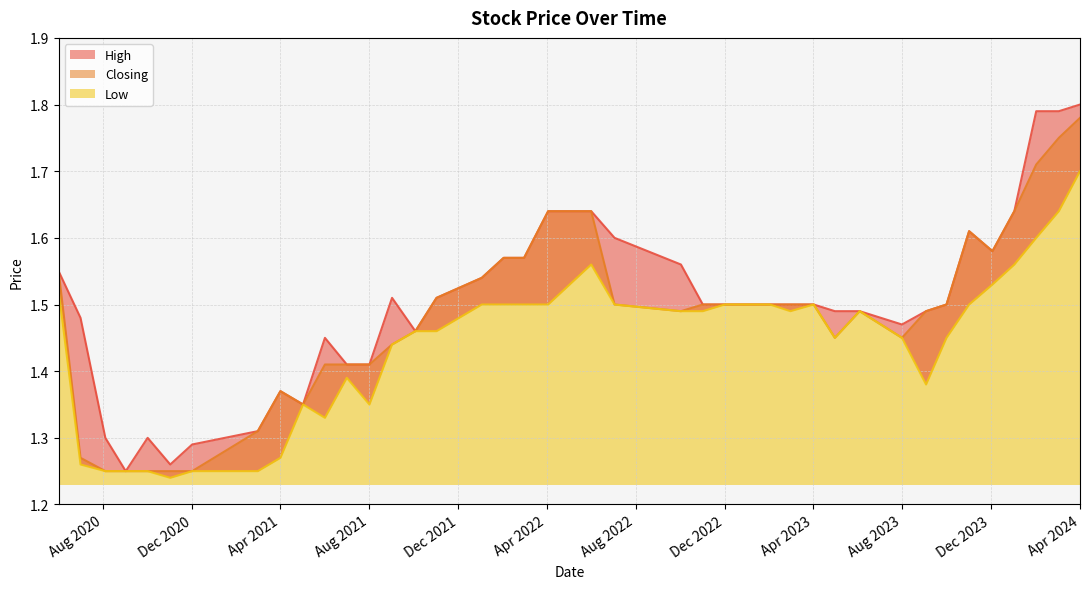

The value of High at 03/12/2023 is 1.6. True or false?

True